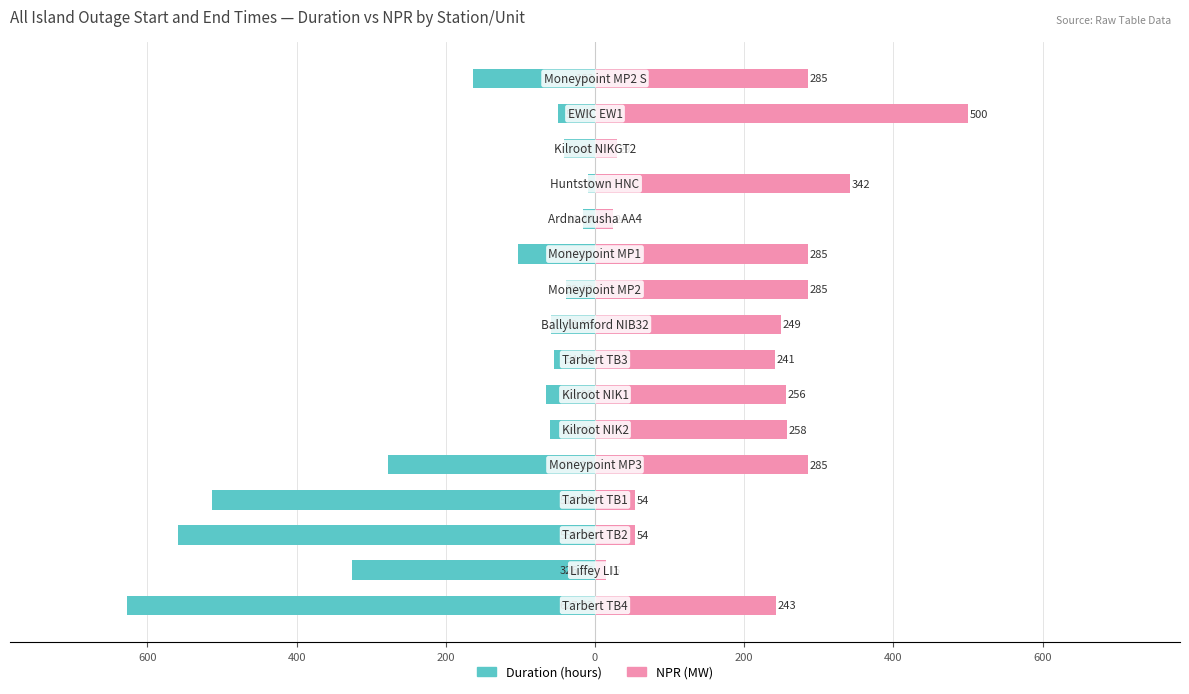

The value of NPR (MW) at 9 is 142.4. True or false?

False